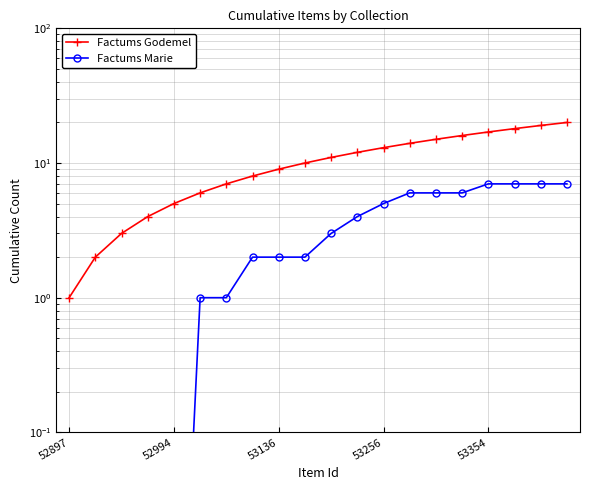

True or false: Factums Marie and Factums Godemel intersect in this chart.

False